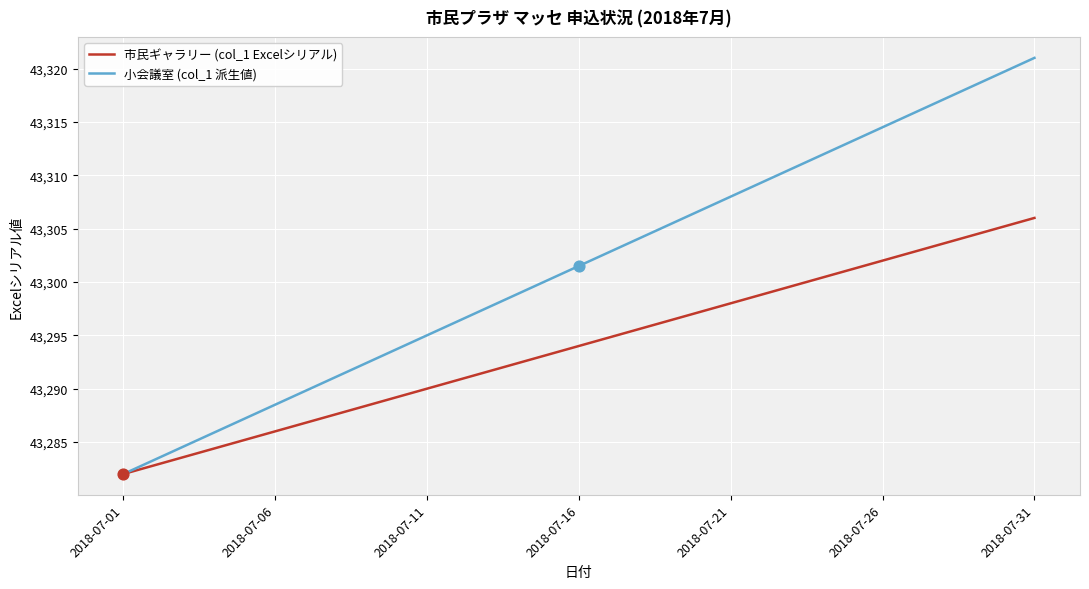

Which series has the largest range (max minus min)?

小会議室 (col_1 派生値)